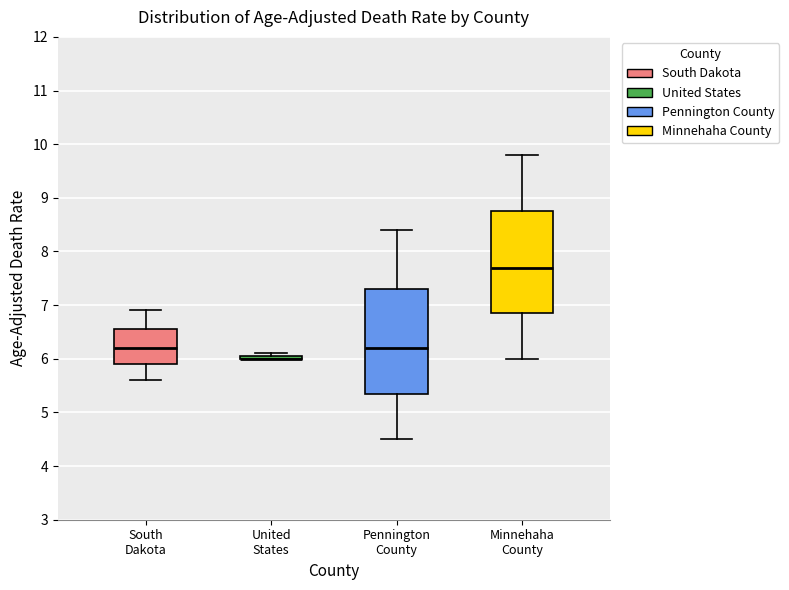

Reading left to right, transcribe this box plot: for each box, give where its median line is, the range the box spans, and where its two whiskers end, as read against the y-axis. The values are not printed on the chart, so give them approximately, as read against the axis.

South Dakota: median 6.2, box 5.9 to 6.6, whiskers 5.6 to 6.9
United States: box collapsed to a line at 6.0, whiskers 6.0 to 6.1
Pennington County: median 6.2, box 5.4 to 7.3, whiskers 4.5 to 8.4
Minnehaha County: median 7.7, box 6.9 to 8.8, whiskers 6.0 to 9.8